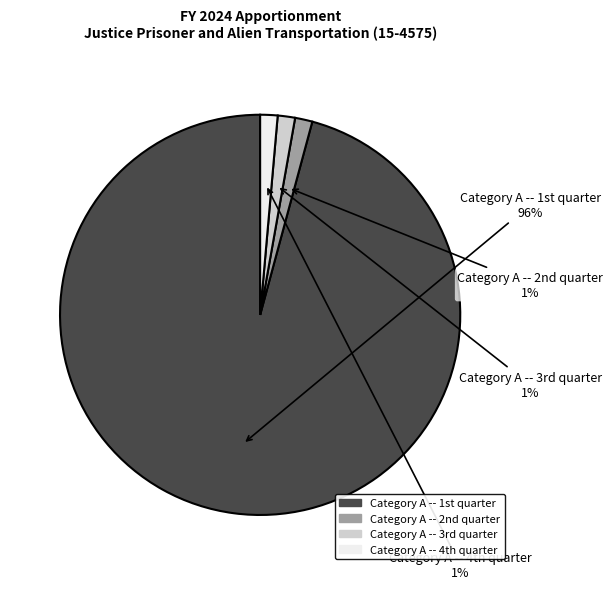

How many segments does this pie chart have?

4